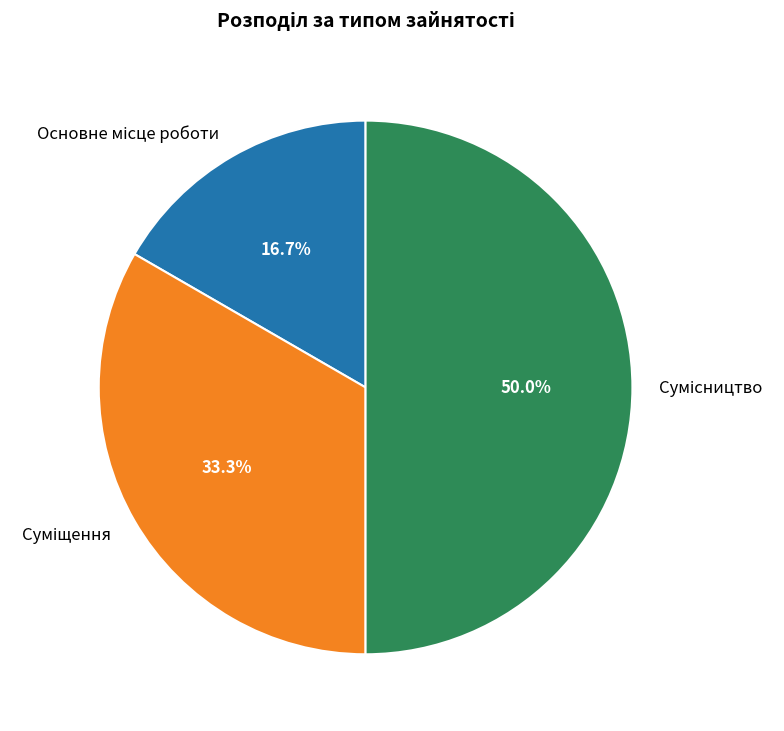

Combined, do Основне місце роботи and Суміщення account for over 50%?

No